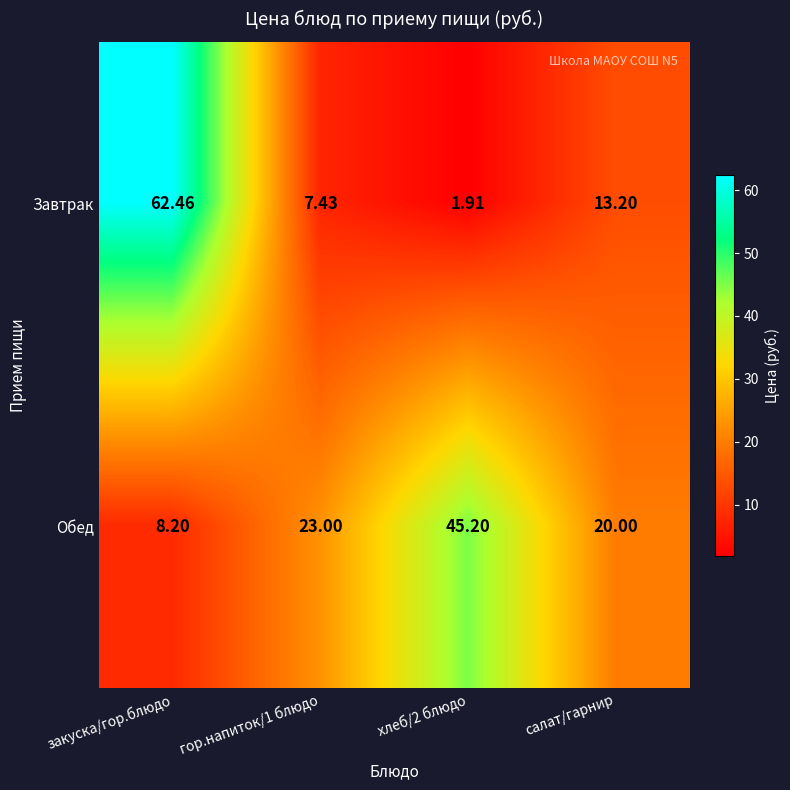

Which series has the largest range (max minus min)?

Завтрак